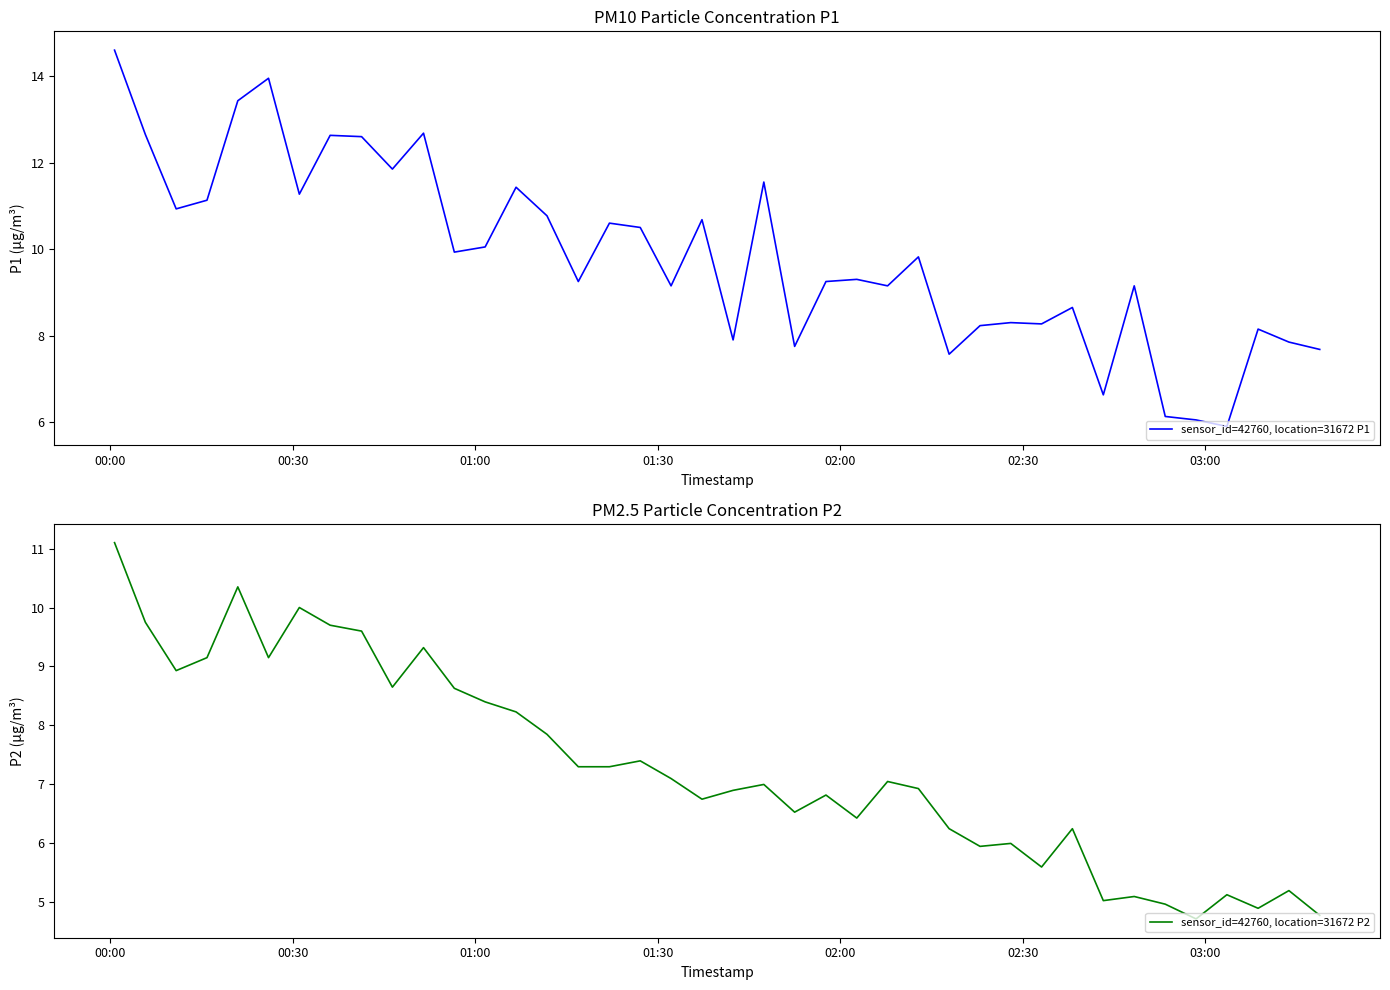

What is the lowest value of the sensor_id=42760, location=31672 P2 series?

4.7